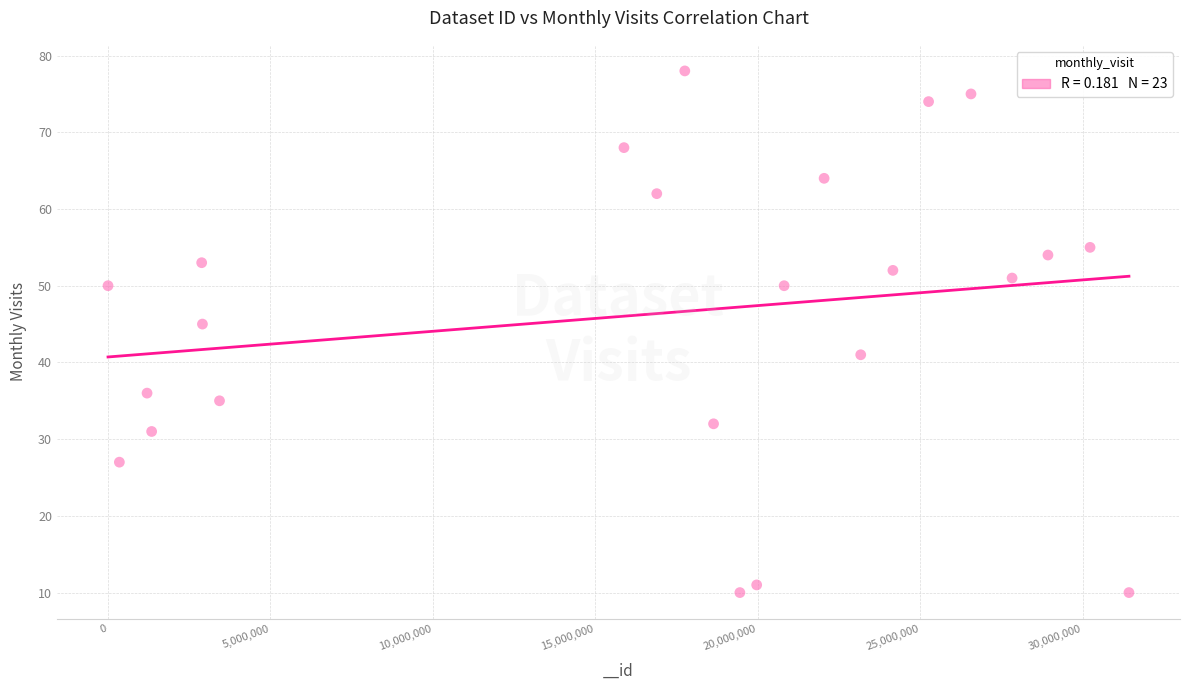

What is the range of X values (max minus min)?

31419010